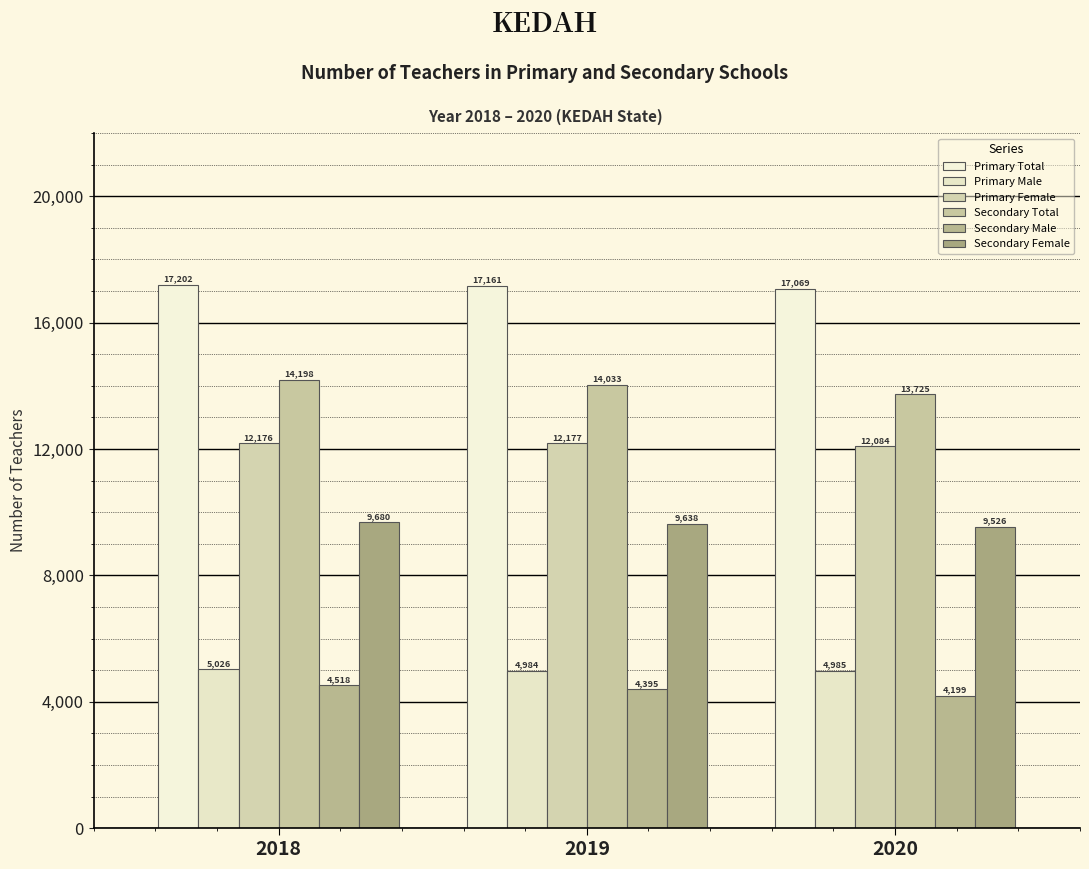

Is it true that Primary Female equals 12177 at 2019?

True